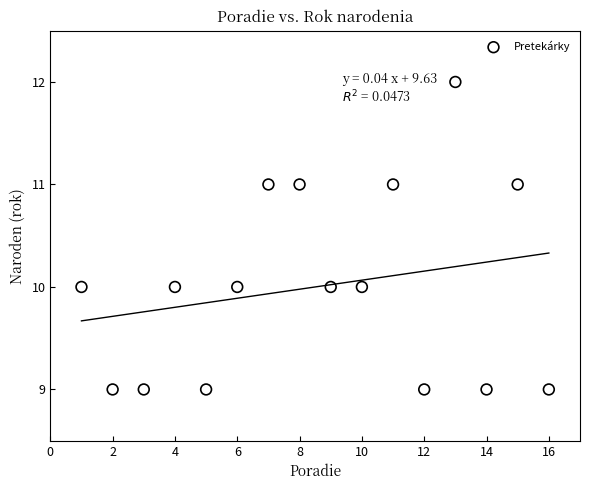

What is the range of Y values (max minus min)?

3